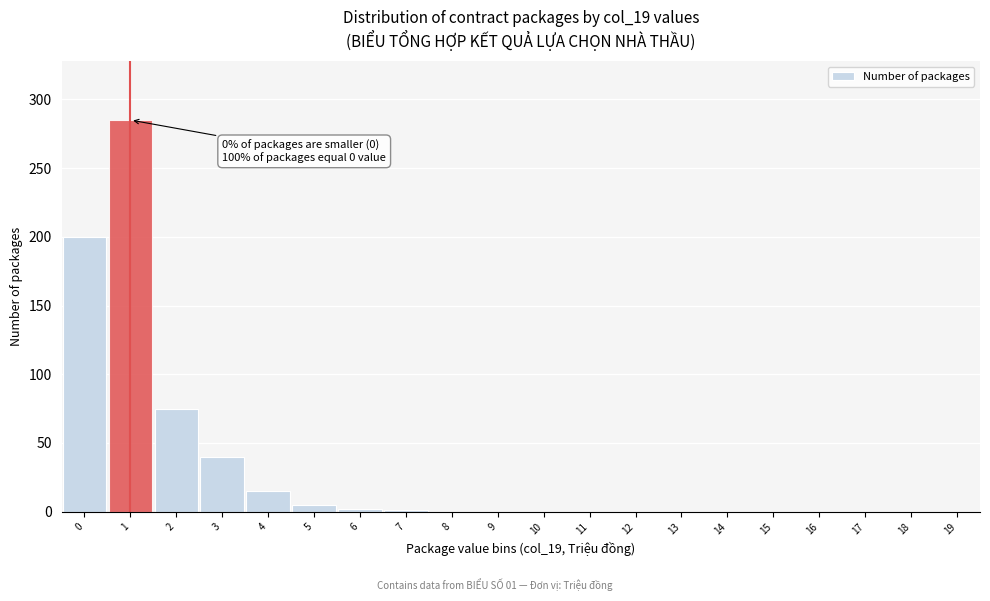

What is the maximum value shown in the chart?

285